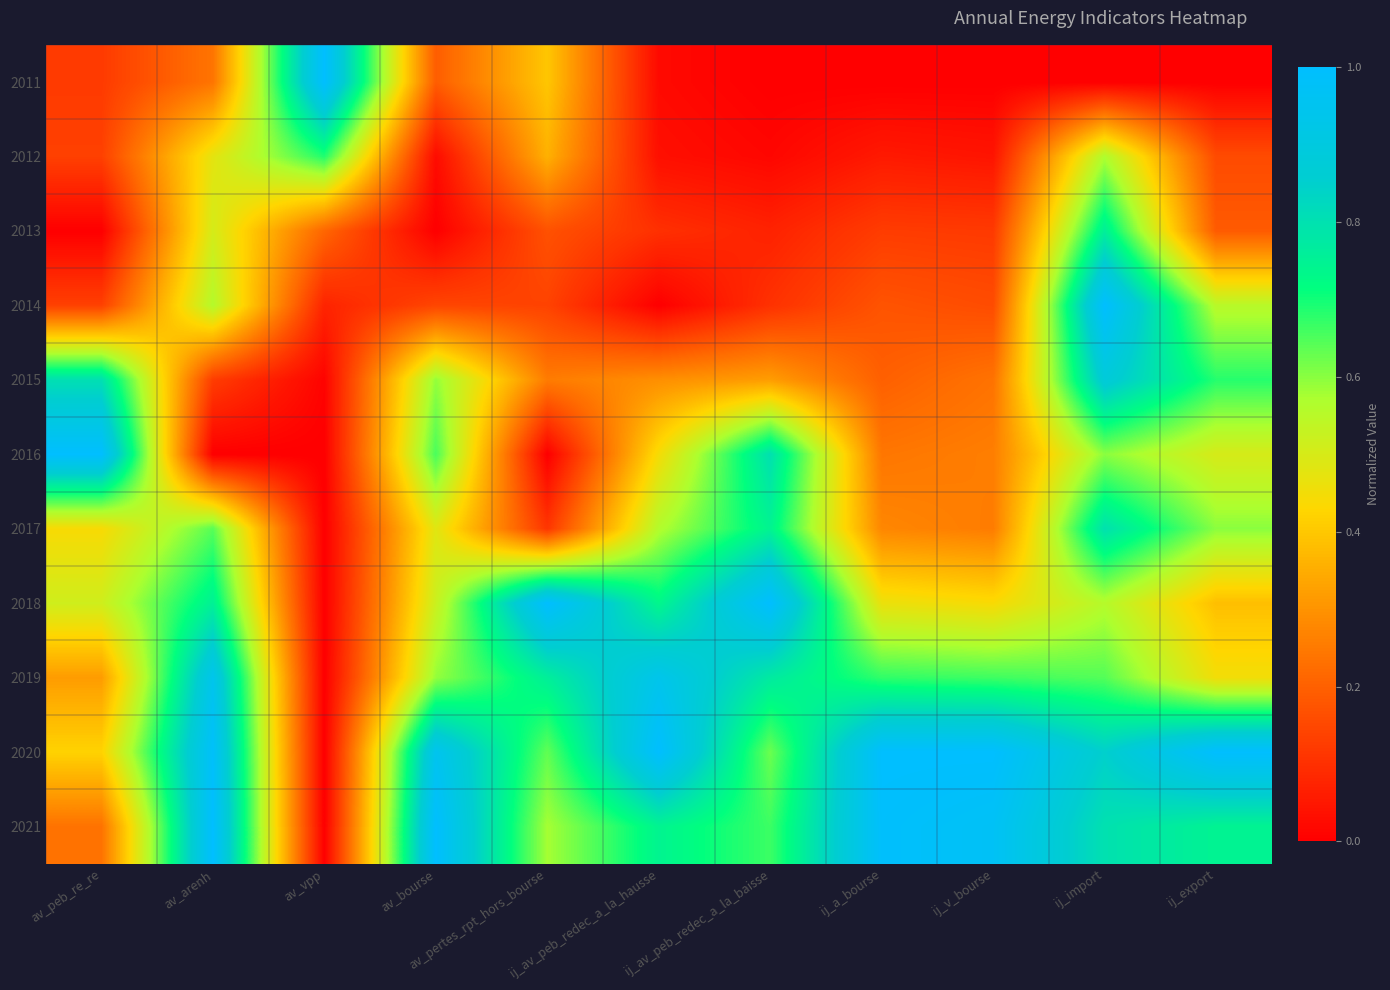

At how many categories does at least one series exceed 0?

11